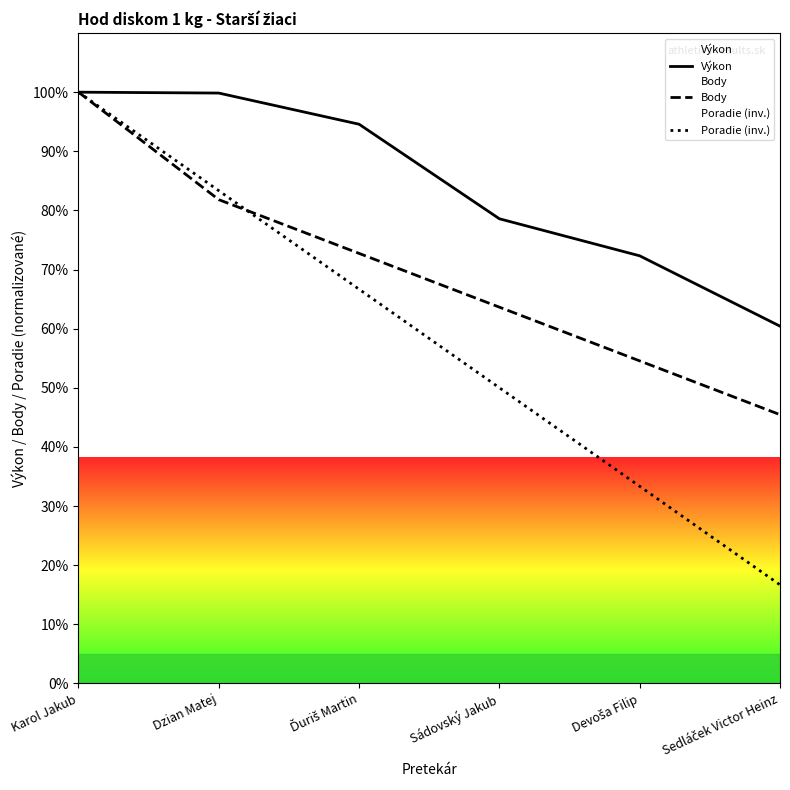

Which series has the largest total across all categories?

Výkon